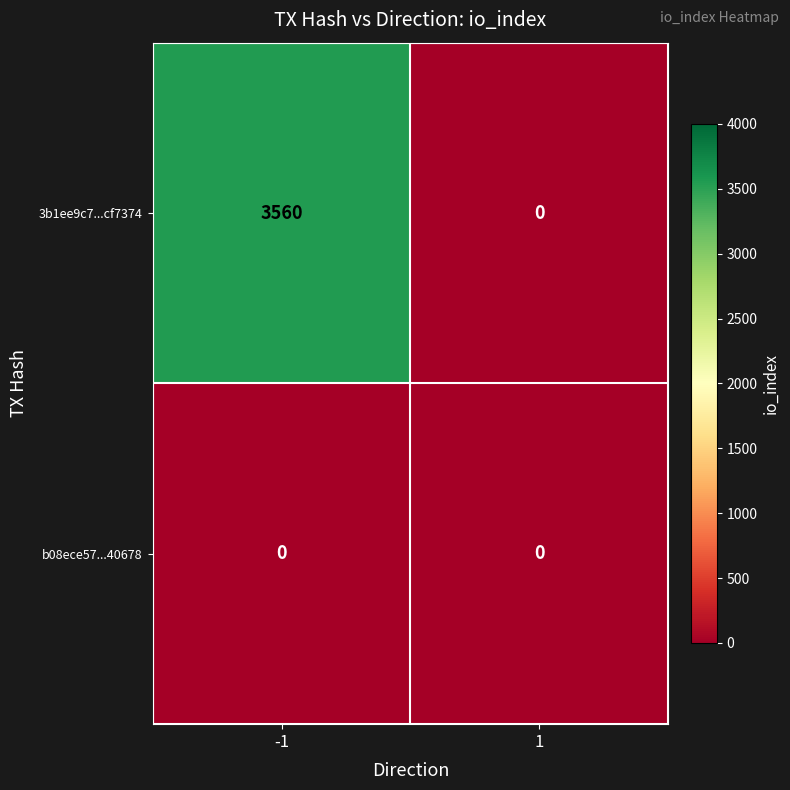

What is the maximum value shown in the chart?

3560